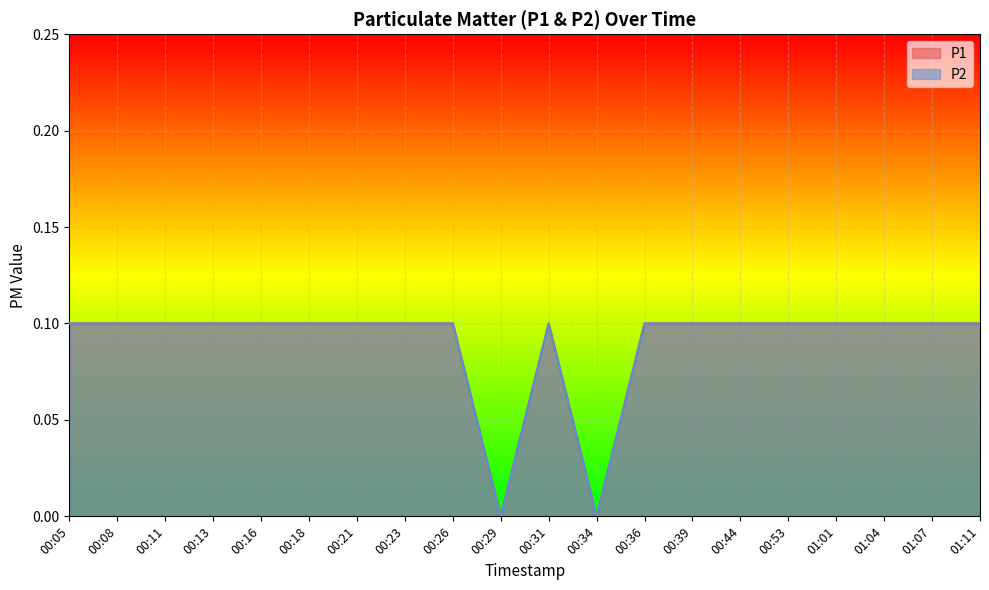

What is the difference between the P1 values at 00:29 and 00:11?

0.1